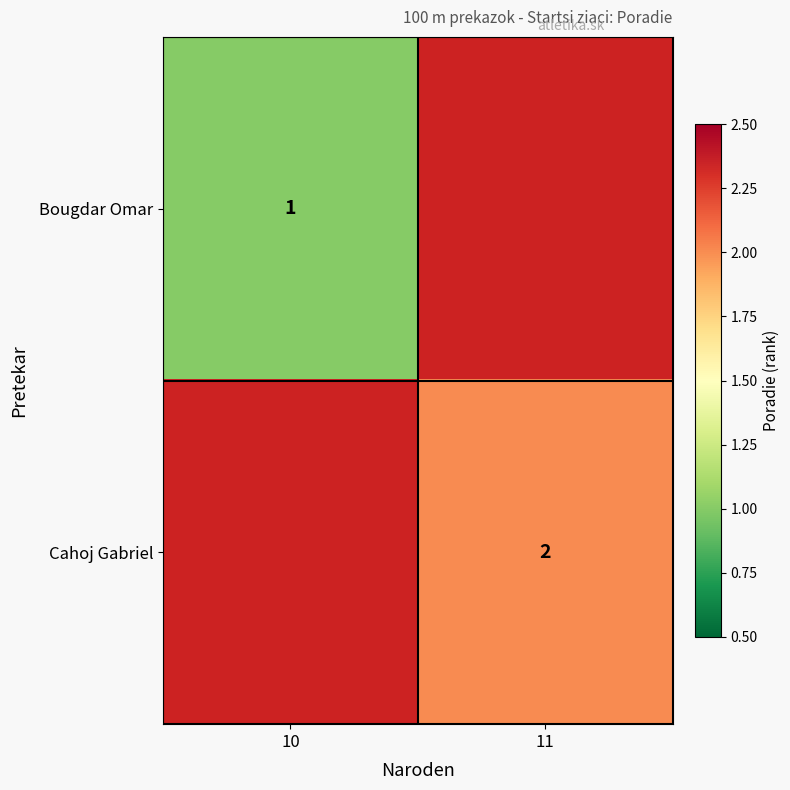

The Bougdar Omar series shows 1 at 10. True or false?

True